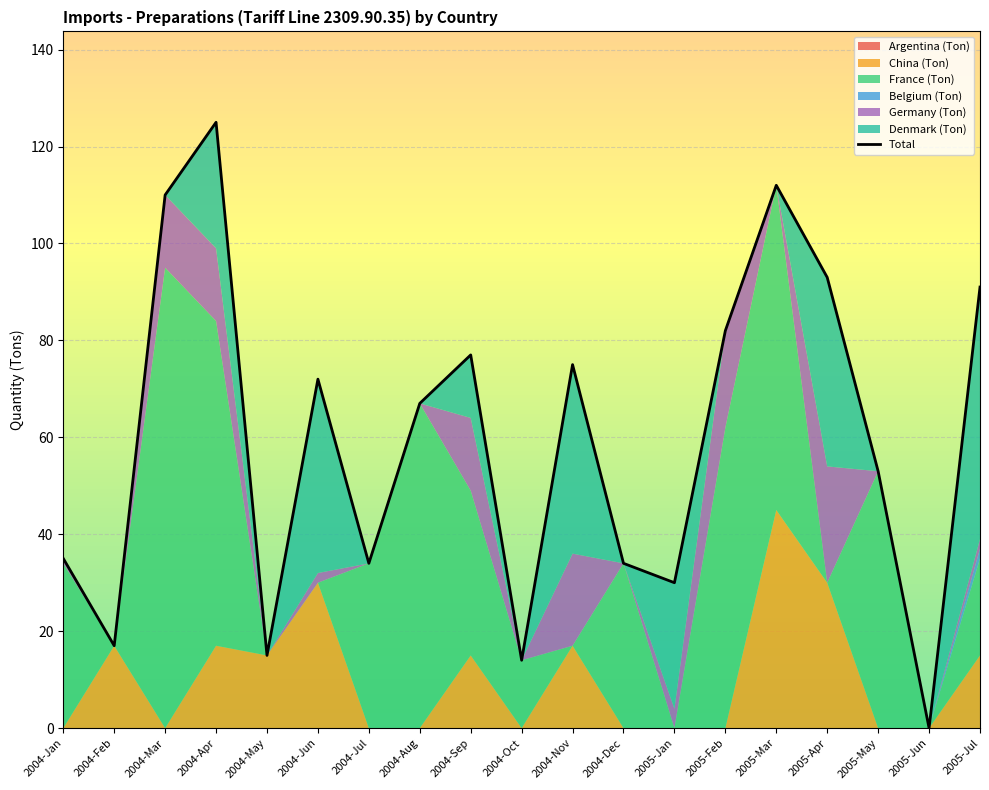

Which label corresponds to the largest value in the chart?

2004-Apr